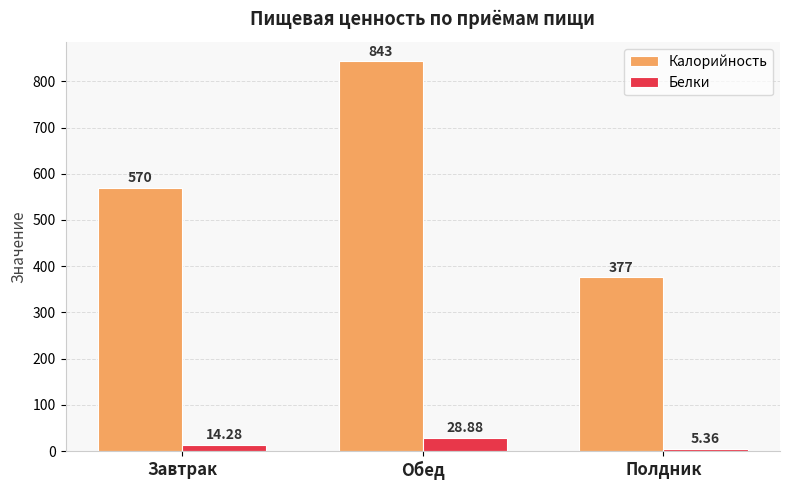

Which category has the lowest value across all series?

Полдник